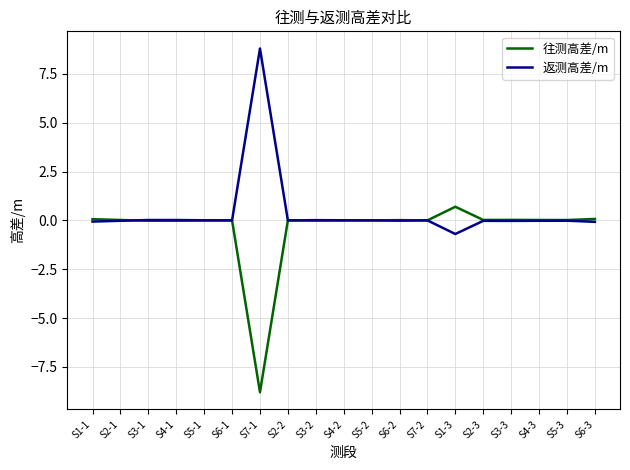

The value of 返测高差/m at S5-1 is 0.0. True or false?

True